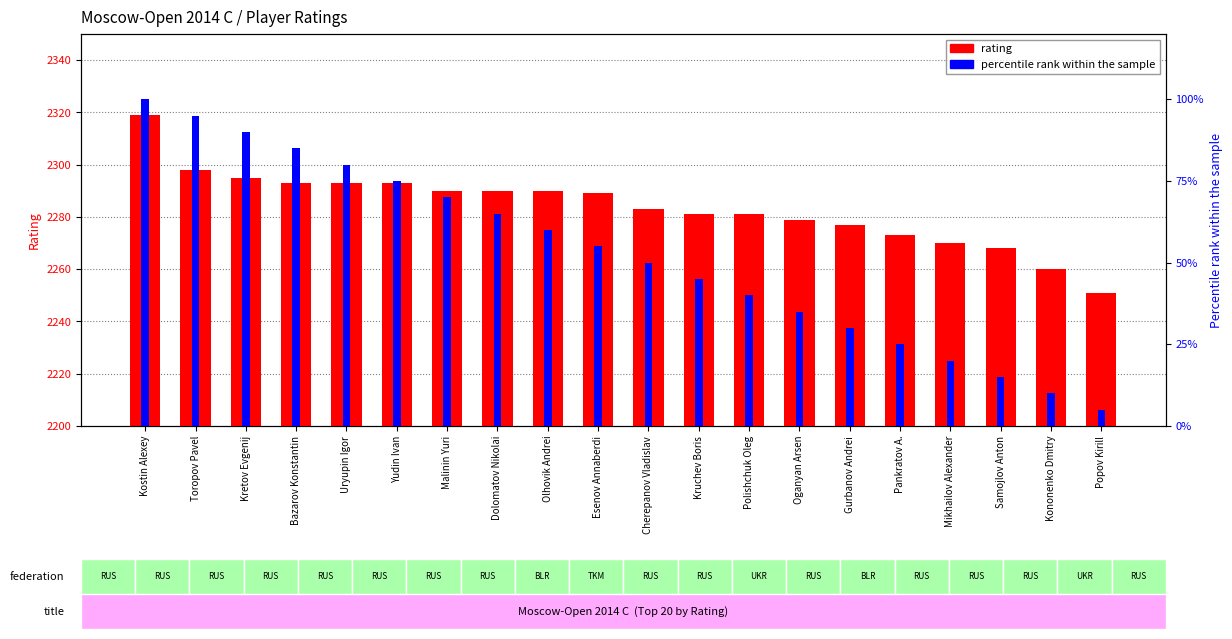

What is the total value across all series at Kretov Evgenij?

2385